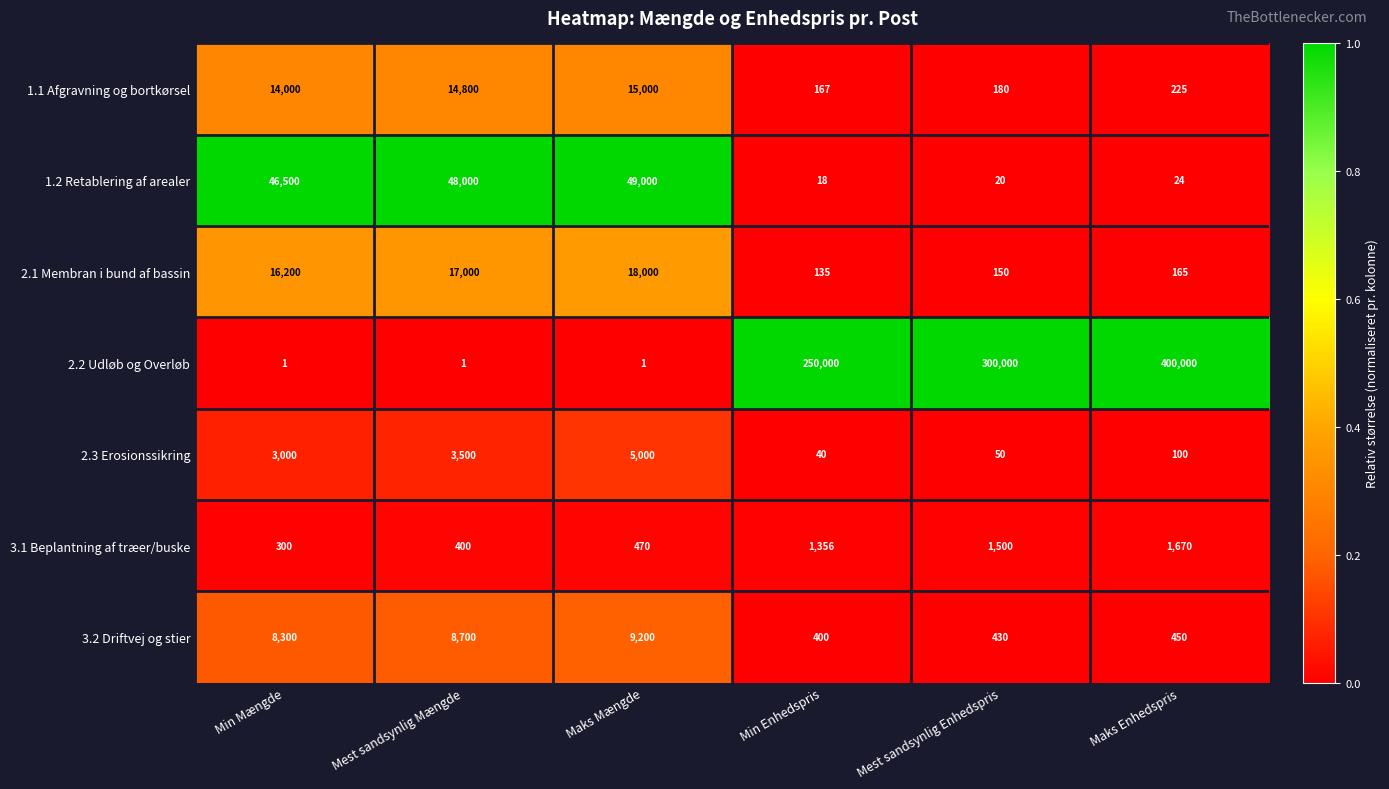

What is the greatest value displayed?

400000